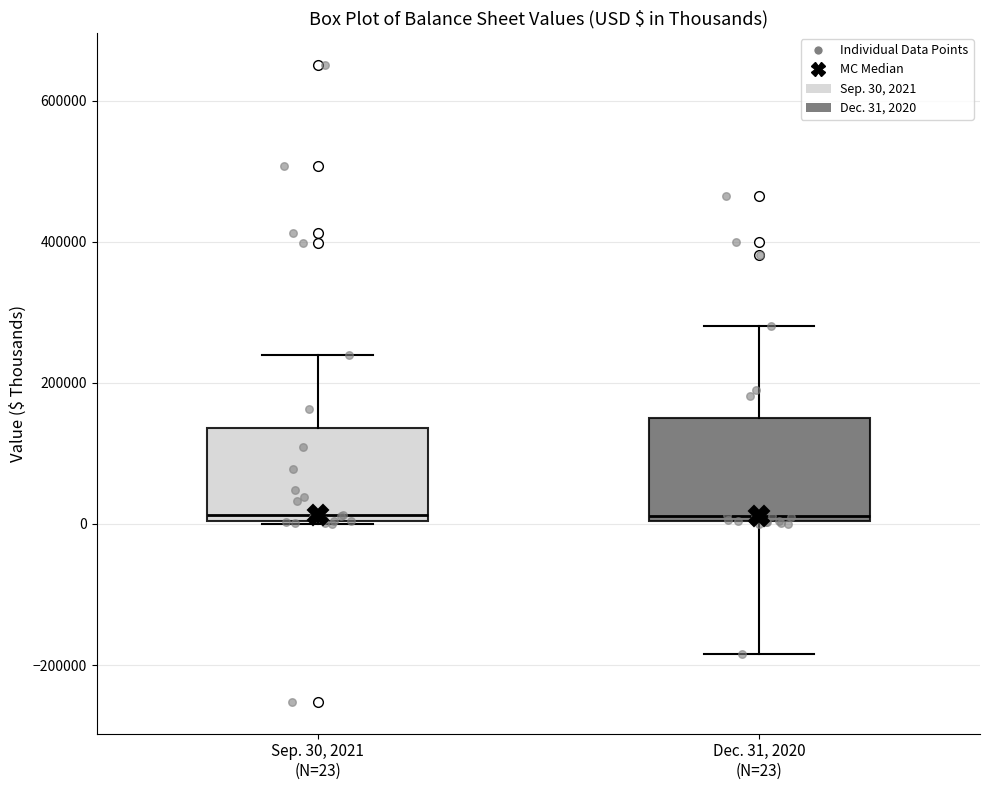

Reading left to right, transcribe this box plot: for each box, give where its median line is, the range the box spans, and where its two whiskers end, as read against the y-axis. The values are not printed on the chart, so give them approximately, as read against the axis.

Sep. 30, 2021 (N=23): median 20000, box 0 to 140000, whiskers 0 to 240000
Dec. 31, 2020 (N=23): median 20000, box 0 to 160000, whiskers -180000 to 280000